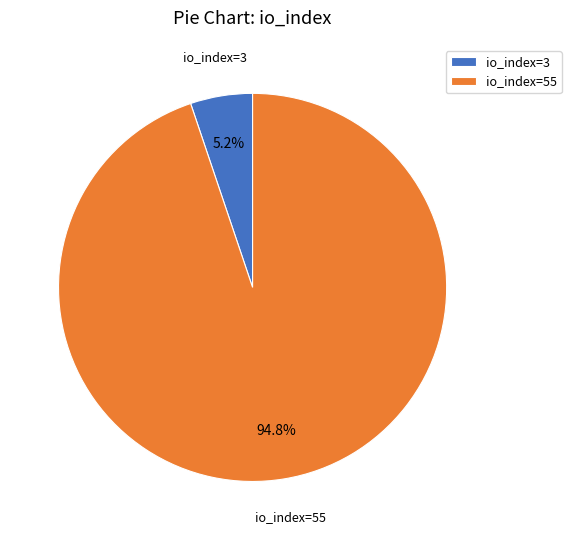

What is the smallest slice in the pie chart?

io_index=3